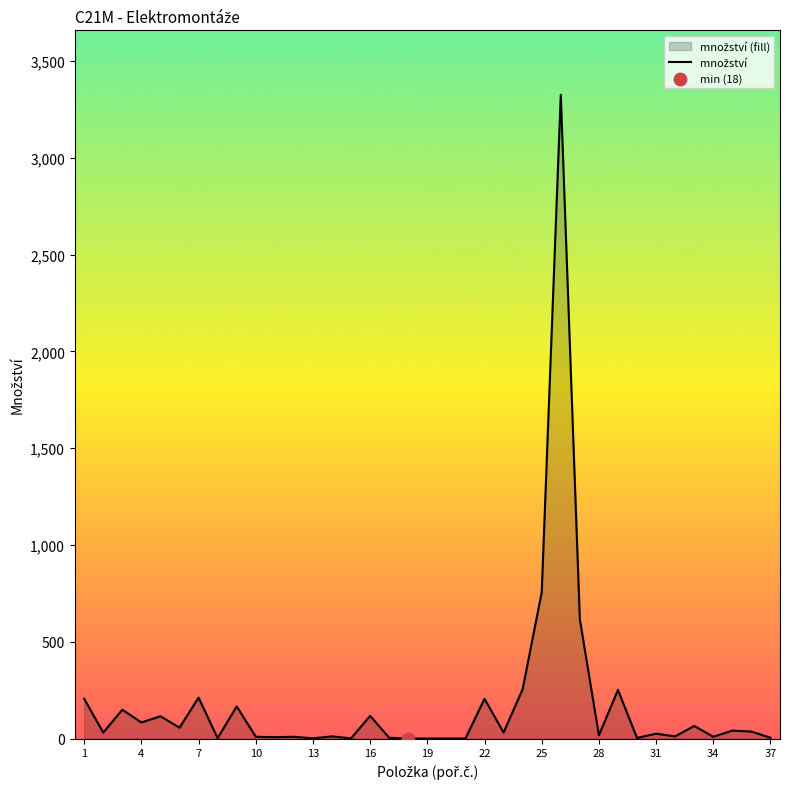

Approximately how many times larger is the value at 28 compared to 31?

0.7